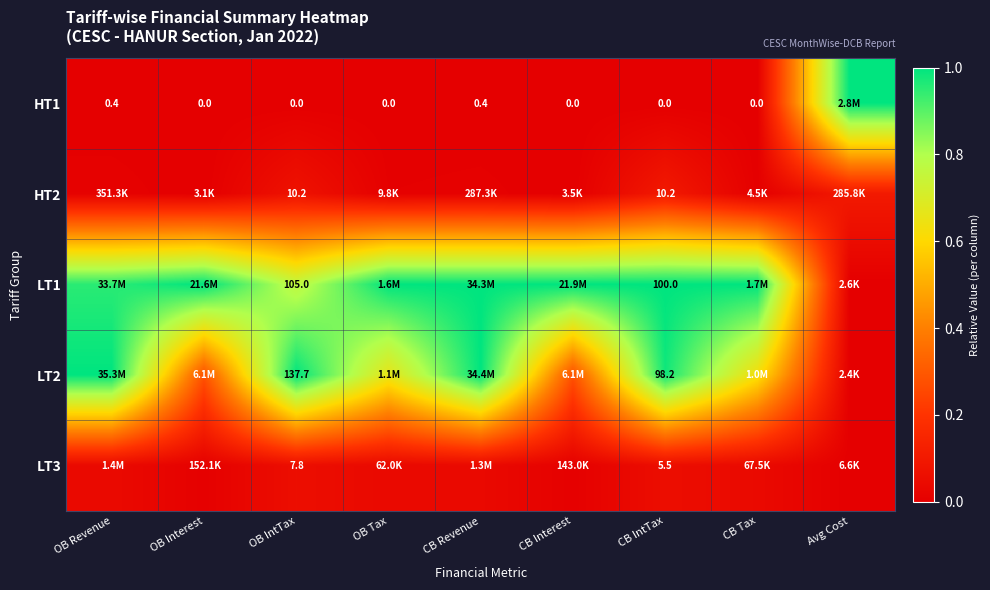

Is it true that LT2 equals 0.7 at OB Tax?

True